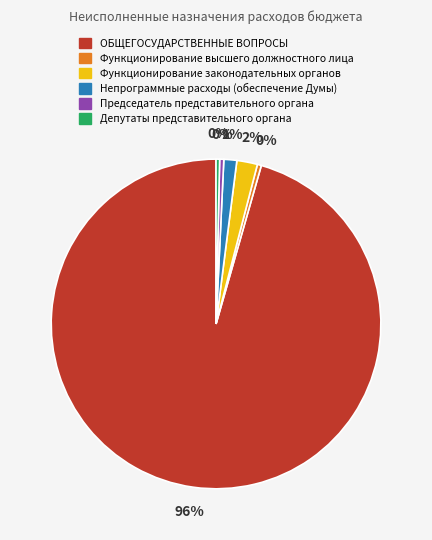

Which slice is the largest?

ОБЩЕГОСУДАРСТВЕННЫЕ ВОПРОСЫ